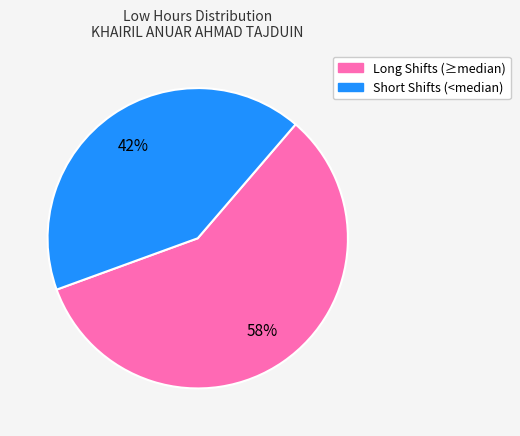

What is the smallest slice in the pie chart?

Short Shifts (<median)